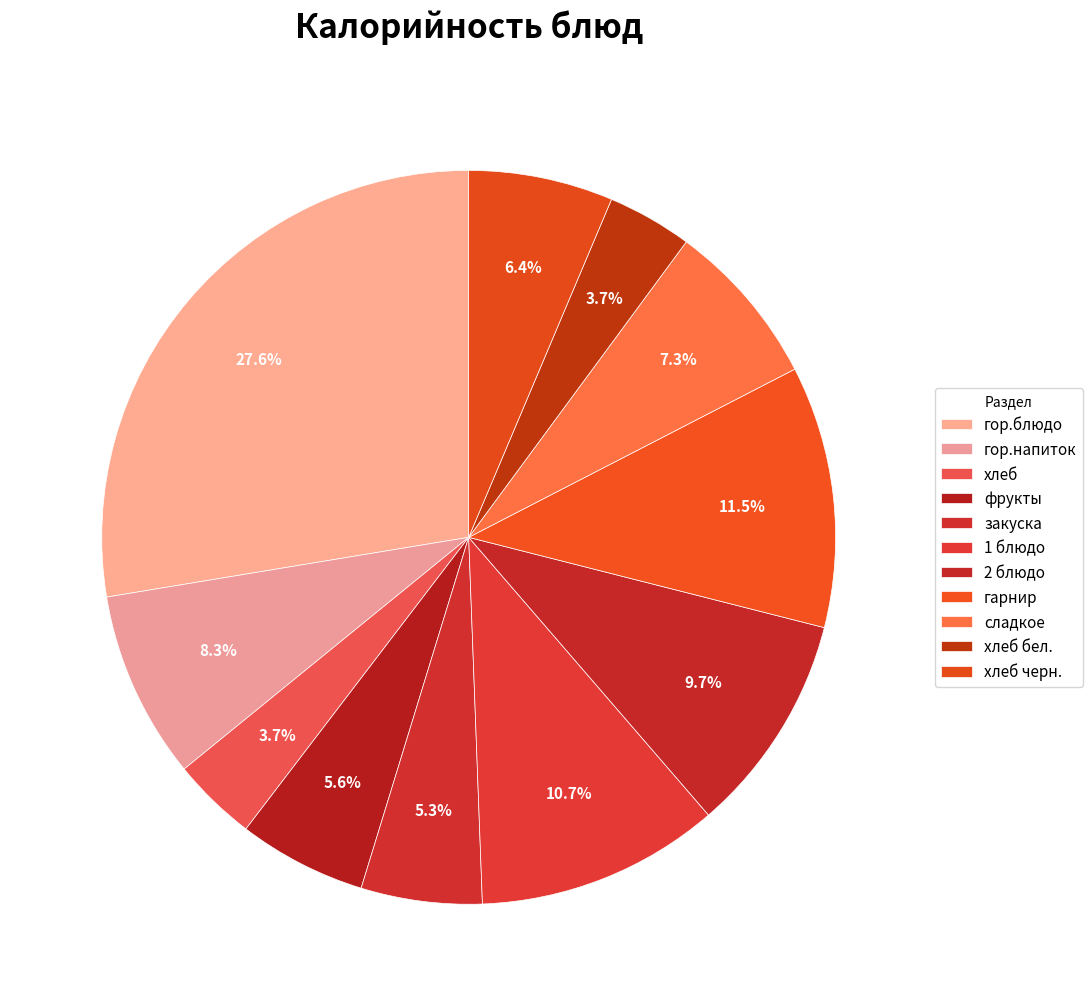

To the nearest percent, what is the difference between the largest and smallest slice percentages?

24%